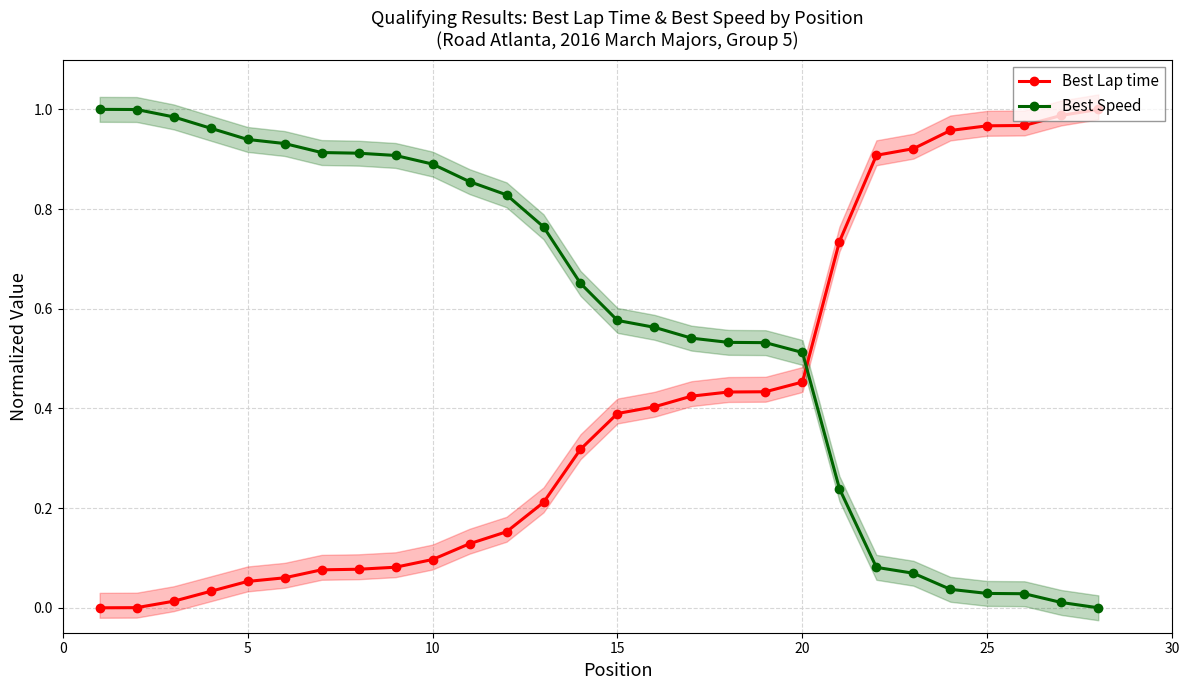

Does the chart have visible grid lines?

Yes